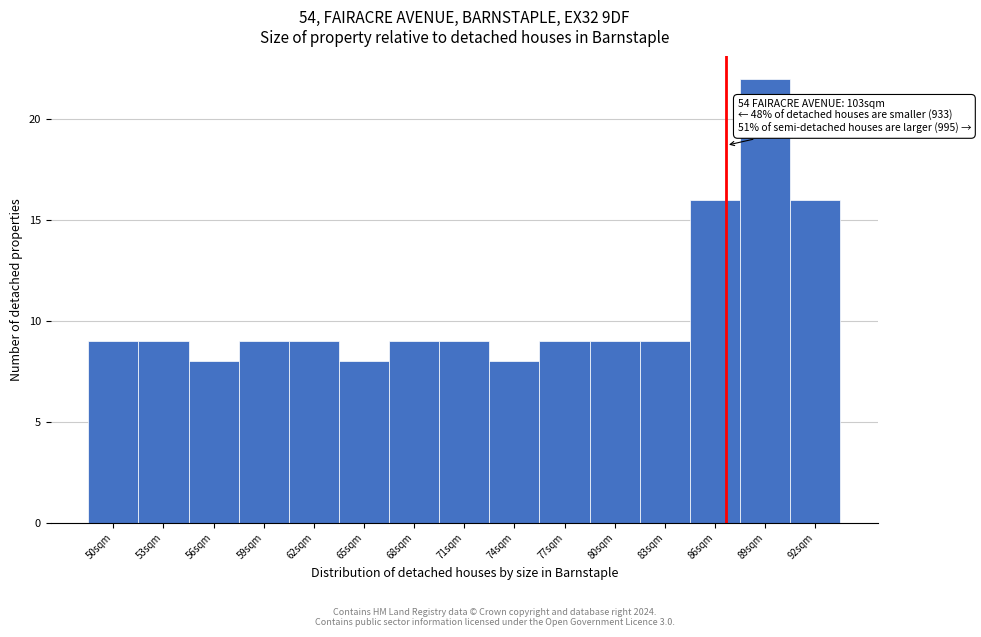

Reading left to right, list all the values displayed in this chart.

50sqm=9	53sqm=9	56sqm=8	59sqm=9	62sqm=9	65sqm=8	68sqm=9	71sqm=9	74sqm=8	77sqm=9	80sqm=9	83sqm=9	86sqm=16	89sqm=22	92sqm=16